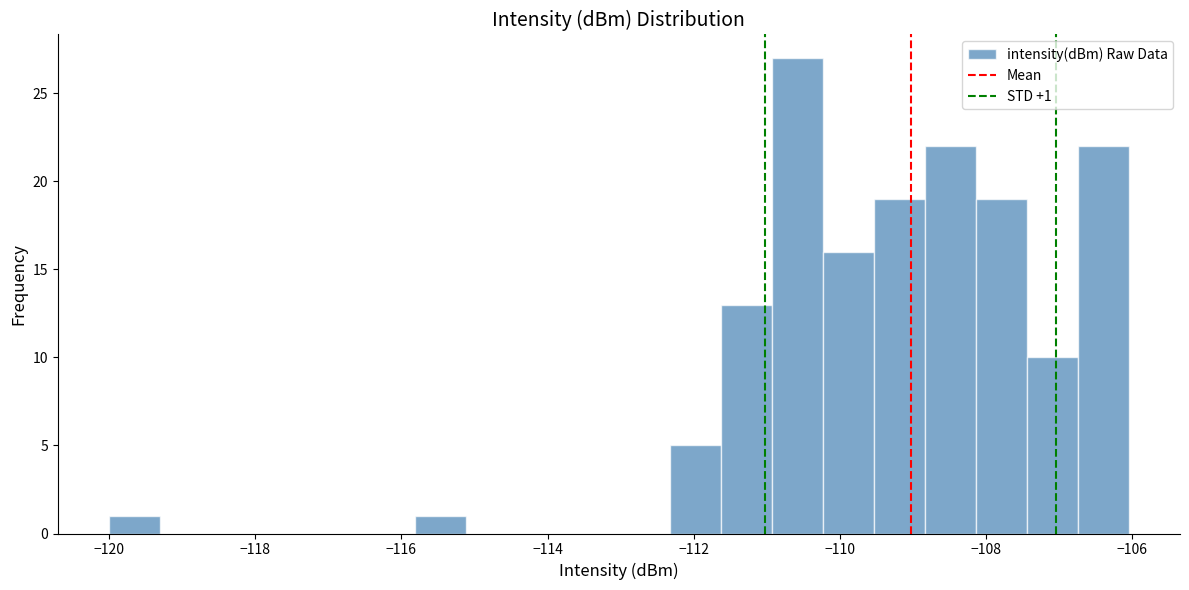

Read against the x-axis, roughly where is the centre of the tallest bar?

-110.6